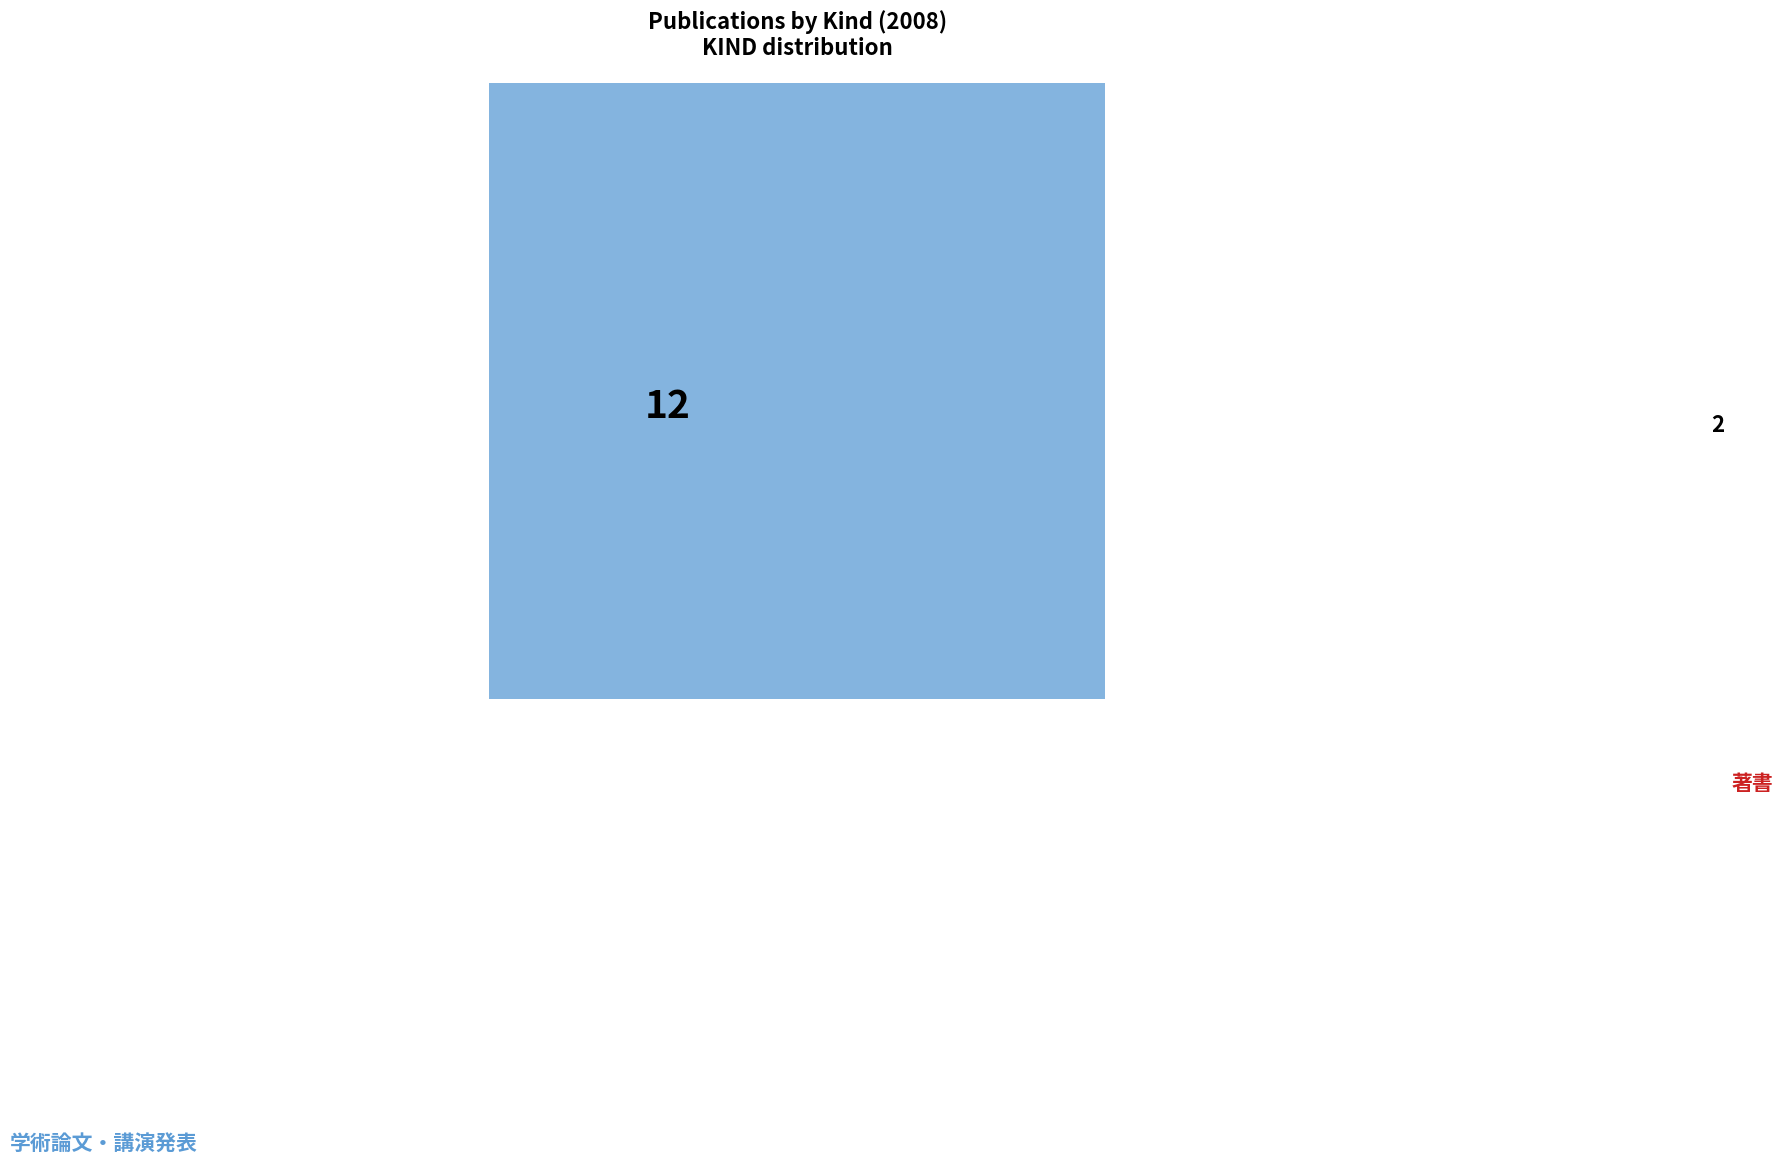

Which slice is the smallest?

著書